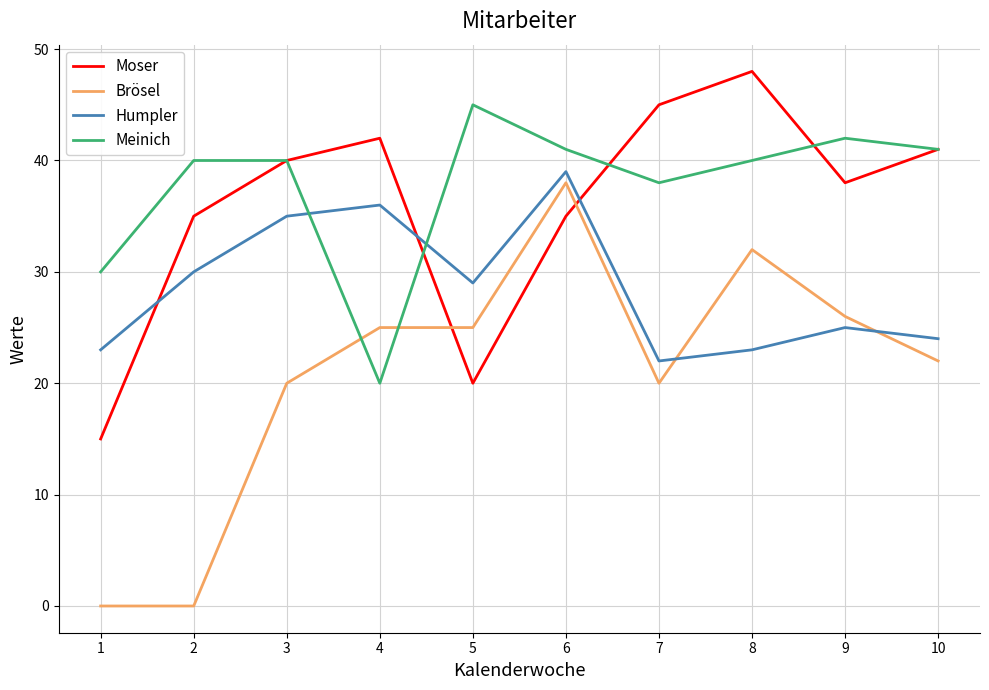

What is the sum of the Moser values at 7 and 4?

87